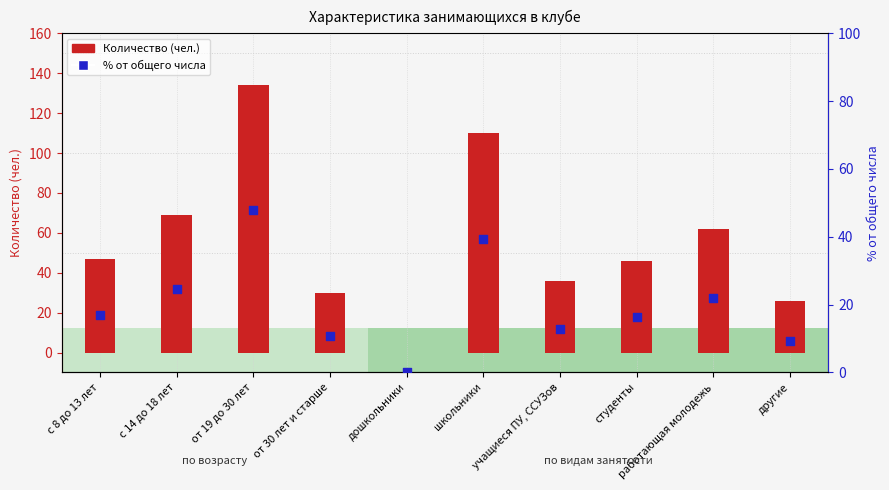

At which category is the sum across all series the highest?

от 19 до 30 лет